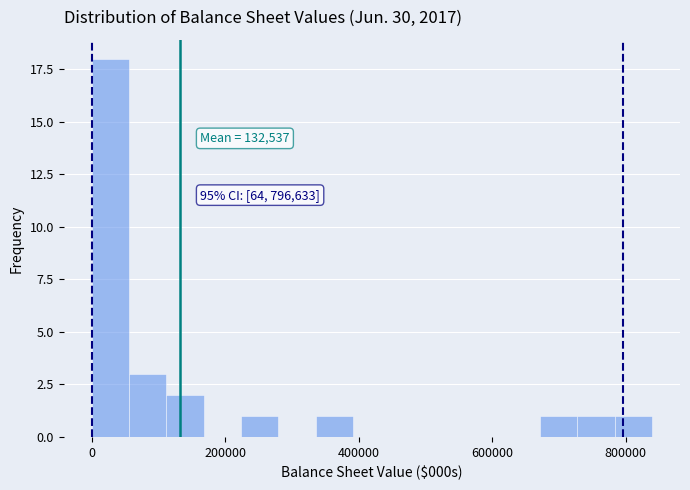

Read against the x-axis, roughly where is the centre of the tallest bar?

20000